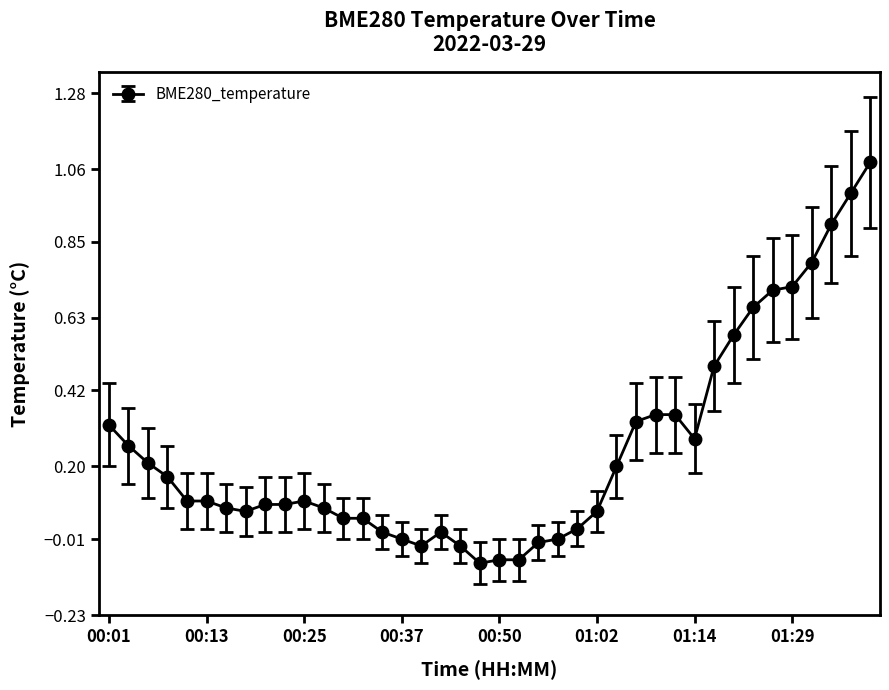

What is the sum of all values?

10.0